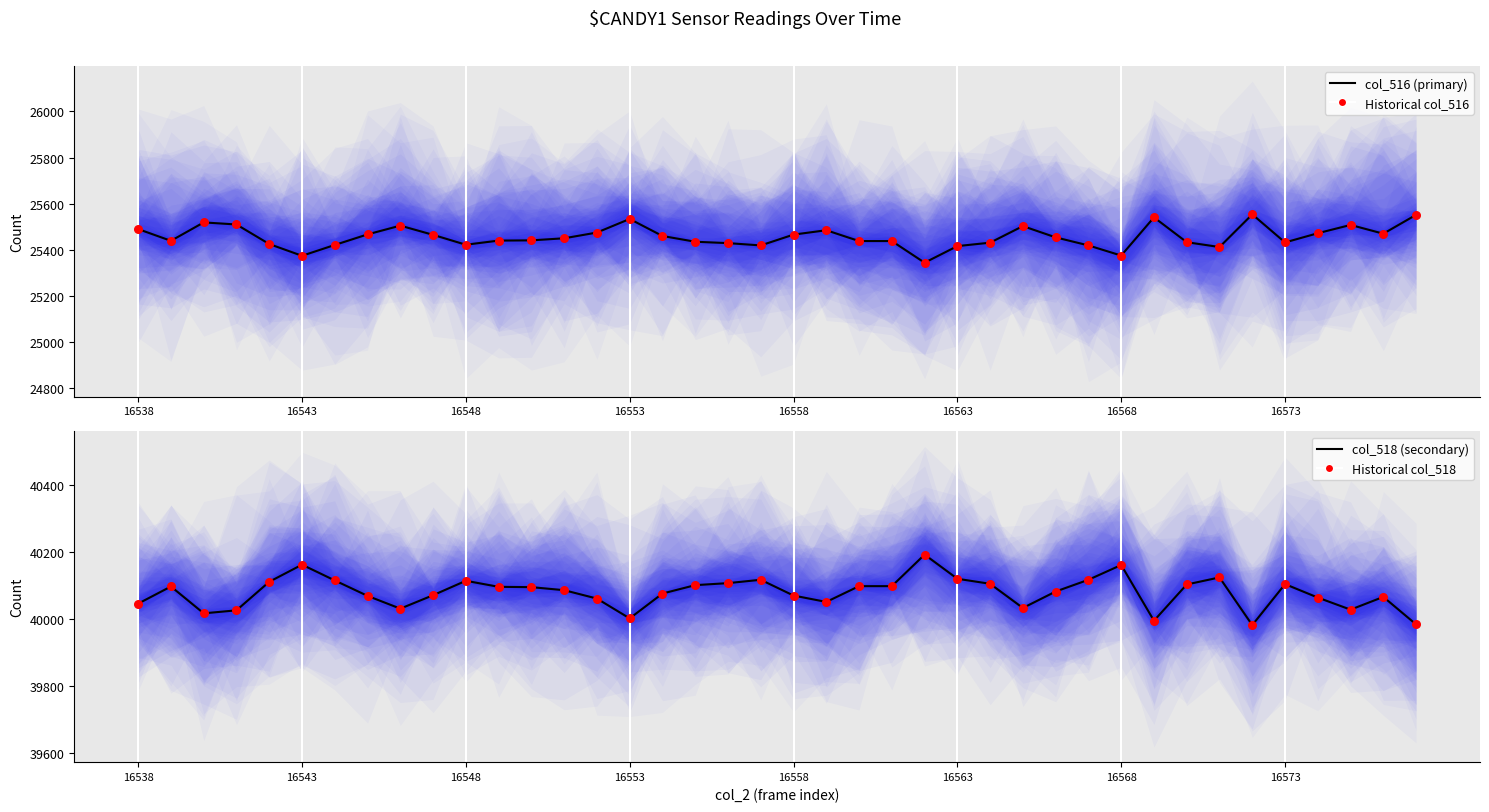

At which category is the sum across all series the highest?

16538